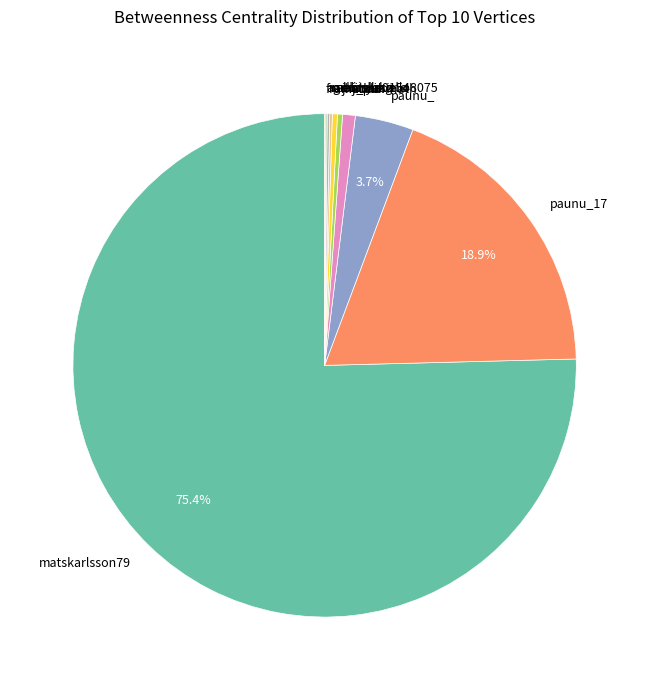

Is there any slice that represents more than half of the pie?

Yes